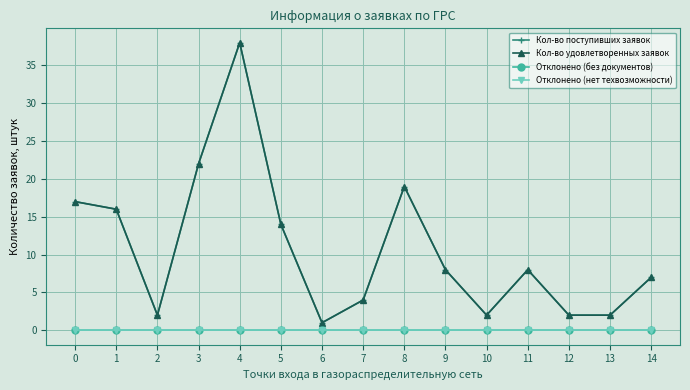

Which category has the highest value in the Кол-во удовлетворенных заявок series?

4